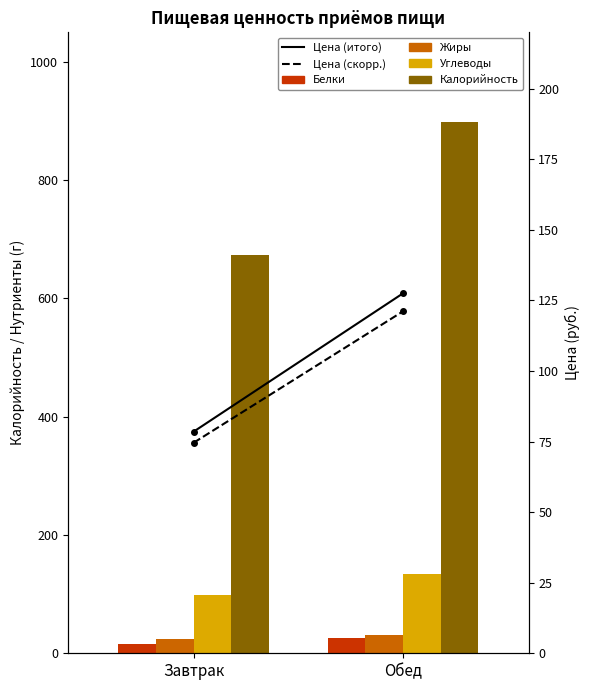

What is the value of the Жиры bar at the 2nd from the left?

30.3